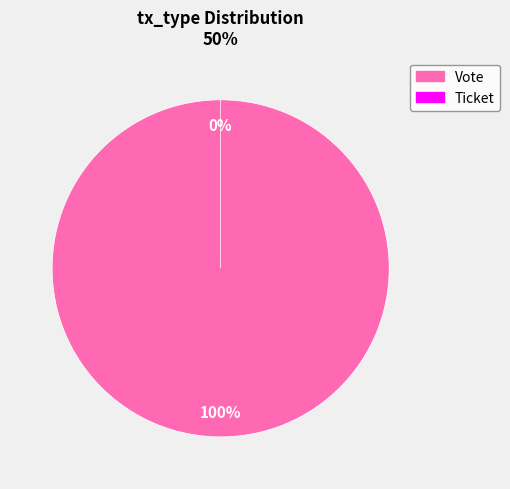

How many slices are in this pie chart?

2